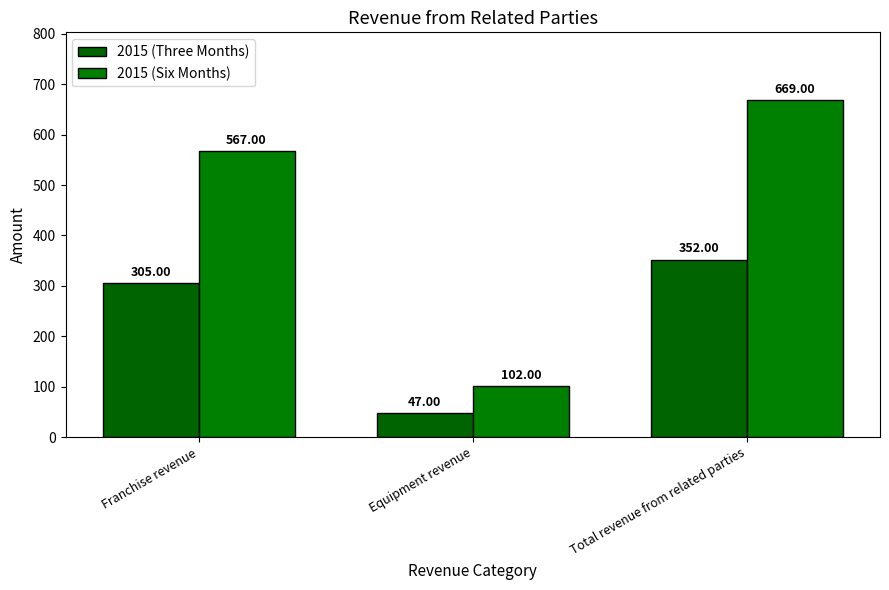

What are all the series names shown in the legend?

2015 (Three Months), 2015 (Six Months)